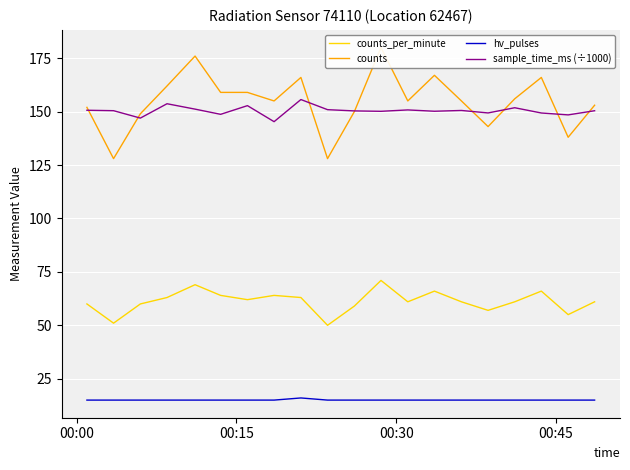

How many data points does each series have?

20